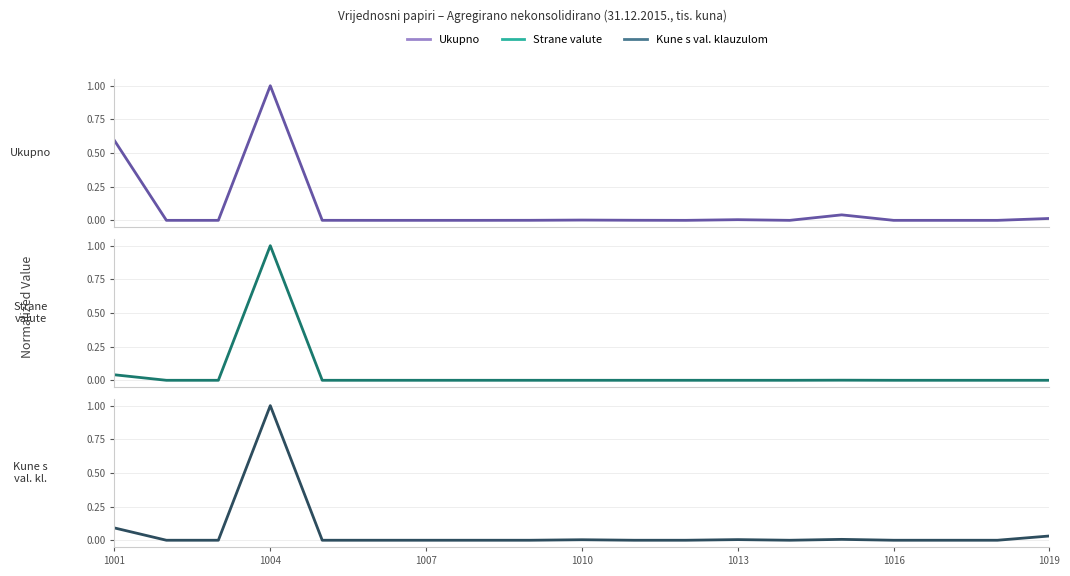

Which has a higher value, 10 or 12?

12